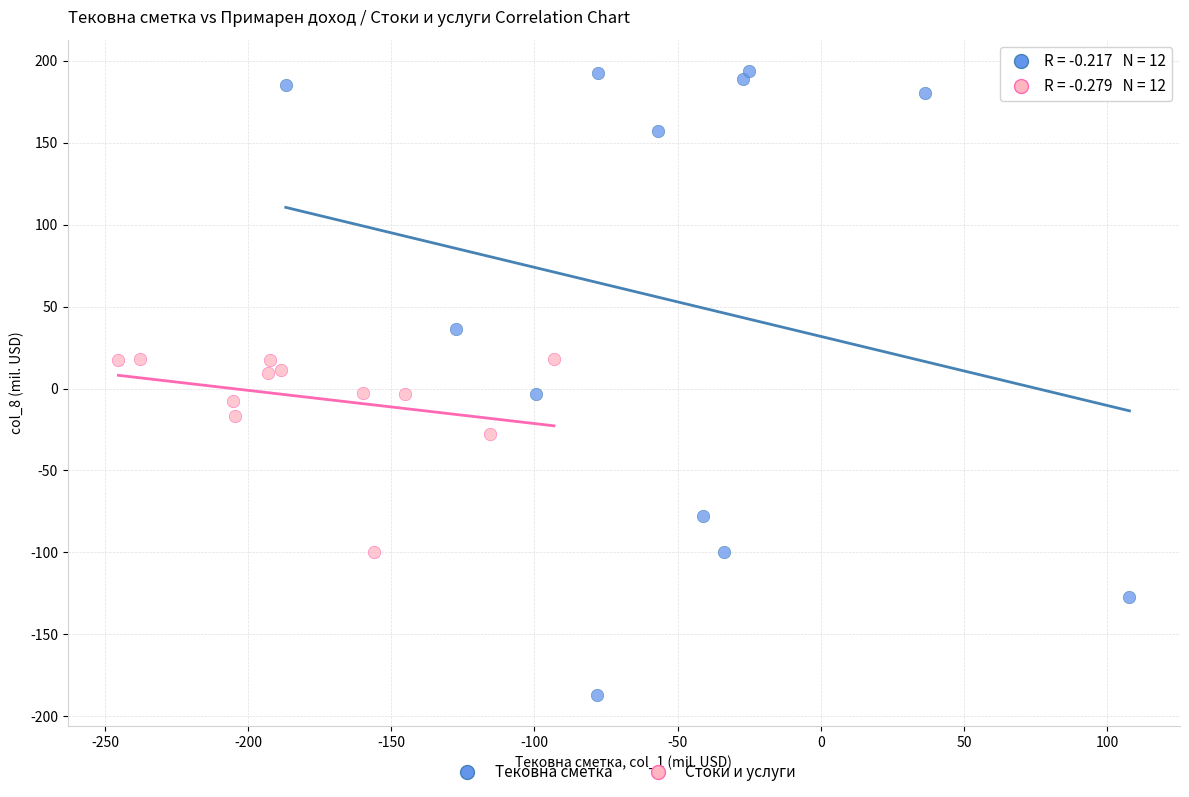

Which series reaches the minimum Y coordinate?

Тековна сметка